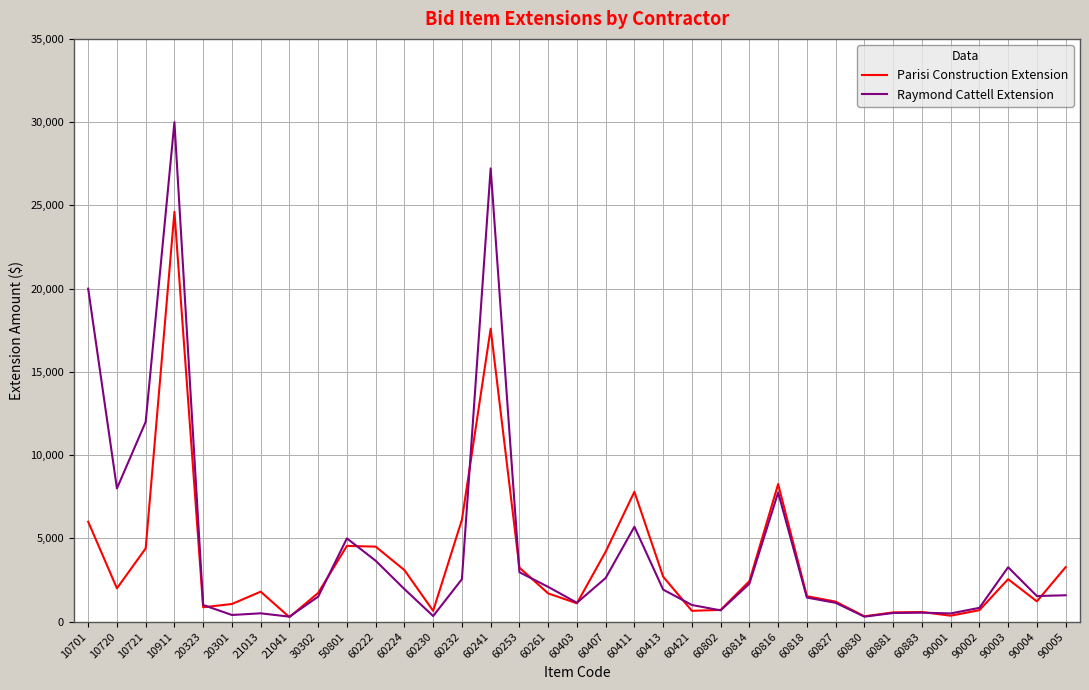

What are all the series names shown in the legend?

Parisi Construction Extension, Raymond Cattell Extension